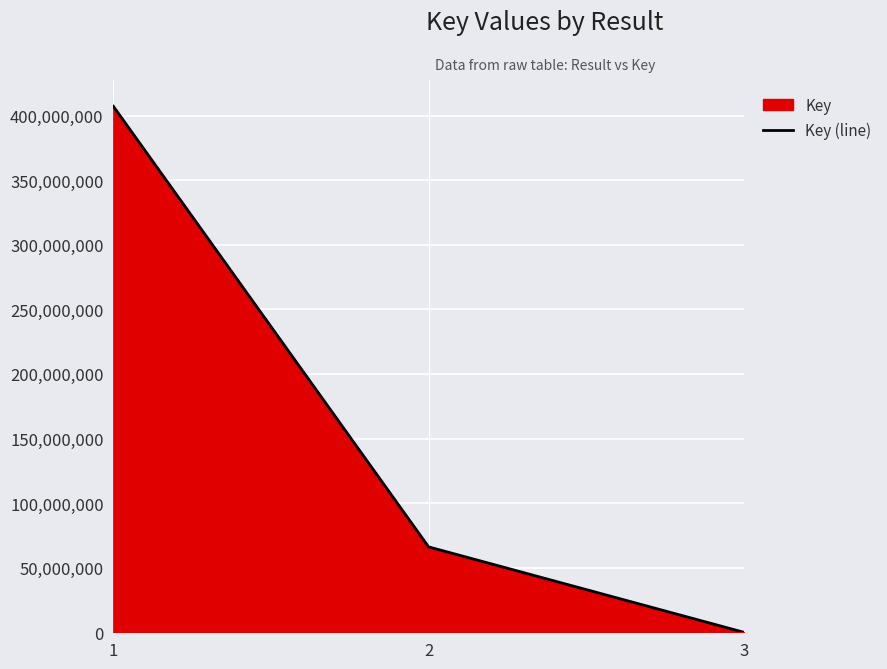

Approximately how many times larger is the value at 2 compared to 1?

0.2